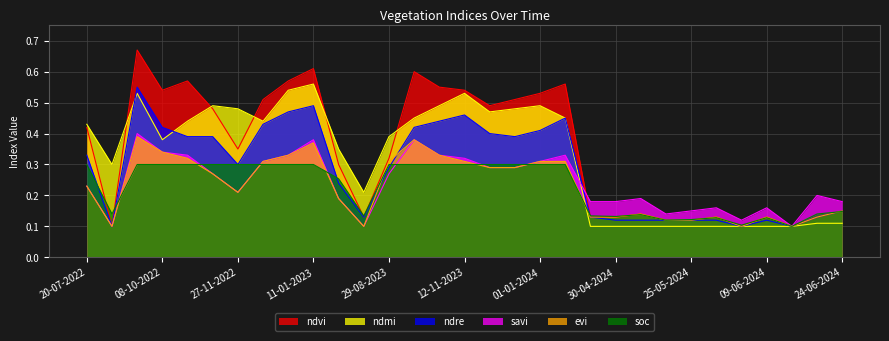

Reading left to right, extract all data points from this chart.

ndvi: 20-07-2022=0.4	03-09-2022=0.1	23-09-2022=0.7	08-10-2022=0.5	28-10-2022=0.6	12-11-2022=0.5	27-11-2022=0.3	12-12-2022=0.5	01-01-2023=0.6	11-01-2023=0.6	20-06-2023=0.3	10-07-2023=0.1	29-08-2023=0.3	13-10-2023=0.6	28-10-2023=0.6	12-11-2023=0.5	27-11-2023=0.5	12-12-2023=0.5	01-01-2024=0.5	11-01-2024=0.6	25-04-2024=0.1	30-04-2024=0.1	05-05-2024=0.1	20-05-2024=0.1	25-05-2024=0.1	30-05-2024=0.1	04-06-2024=0.1	09-06-2024=0.1	14-06-2024=0.1	19-06-2024=0.1	24-06-2024=0.1
ndre: 20-07-2022=0.3	03-09-2022=0.1	23-09-2022=0.6	08-10-2022=0.4	28-10-2022=0.4	12-11-2022=0.4	27-11-2022=0.3	12-12-2022=0.4	01-01-2023=0.5	11-01-2023=0.5	20-06-2023=0.2	10-07-2023=0.1	29-08-2023=0.3	13-10-2023=0.4	28-10-2023=0.4	12-11-2023=0.5	27-11-2023=0.4	12-12-2023=0.4	01-01-2024=0.4	11-01-2024=0.5	25-04-2024=0.1	30-04-2024=0.1	05-05-2024=0.1	20-05-2024=0.1	25-05-2024=0.1	30-05-2024=0.1	04-06-2024=0.1	09-06-2024=0.1	14-06-2024=0.1	19-06-2024=0.1	24-06-2024=0.1
savi: 20-07-2022=0.2	03-09-2022=0.1	23-09-2022=0.4	08-10-2022=0.3	28-10-2022=0.3	12-11-2022=0.3	27-11-2022=0.2	12-12-2022=0.3	01-01-2023=0.3	11-01-2023=0.4	20-06-2023=0.2	10-07-2023=0.1	29-08-2023=0.3	13-10-2023=0.4	28-10-2023=0.3	12-11-2023=0.3	27-11-2023=0.3	12-12-2023=0.3	01-01-2024=0.3	11-01-2024=0.3	25-04-2024=0.2	30-04-2024=0.2	05-05-2024=0.2	20-05-2024=0.1	25-05-2024=0.1	30-05-2024=0.2	04-06-2024=0.1	09-06-2024=0.2	14-06-2024=0.1	19-06-2024=0.2	24-06-2024=0.2
evi: 20-07-2022=0.2	03-09-2022=0.1	23-09-2022=0.4	08-10-2022=0.3	28-10-2022=0.3	12-11-2022=0.3	27-11-2022=0.2	12-12-2022=0.3	01-01-2023=0.3	11-01-2023=0.4	20-06-2023=0.2	10-07-2023=0.1	29-08-2023=0.3	13-10-2023=0.4	28-10-2023=0.3	12-11-2023=0.3	27-11-2023=0.3	12-12-2023=0.3	01-01-2024=0.3	11-01-2024=0.3	25-04-2024=0.1	30-04-2024=0.1	05-05-2024=0.1	20-05-2024=0.1	25-05-2024=0.1	30-05-2024=0.1	04-06-2024=0.1	09-06-2024=0.1	14-06-2024=0.1	19-06-2024=0.1	24-06-2024=0.1
ndmi: 20-07-2022=0.4	03-09-2022=0.3	23-09-2022=0.5	08-10-2022=0.4	28-10-2022=0.4	12-11-2022=0.5	27-11-2022=0.5	12-12-2022=0.4	01-01-2023=0.5	11-01-2023=0.6	20-06-2023=0.3	10-07-2023=0.2	29-08-2023=0.4	13-10-2023=0.5	28-10-2023=0.5	12-11-2023=0.5	27-11-2023=0.5	12-12-2023=0.5	01-01-2024=0.5	11-01-2024=0.5	25-04-2024=0.1	30-04-2024=0.1	05-05-2024=0.1	20-05-2024=0.1	25-05-2024=0.1	30-05-2024=0.1	04-06-2024=0.1	09-06-2024=0.1	14-06-2024=0.1	19-06-2024=0.1	24-06-2024=0.1
soc: 20-07-2022=0.3	03-09-2022=0.1	23-09-2022=0.3	08-10-2022=0.3	28-10-2022=0.3	12-11-2022=0.3	27-11-2022=0.3	12-12-2022=0.3	01-01-2023=0.3	11-01-2023=0.3	20-06-2023=0.3	10-07-2023=0.1	29-08-2023=0.3	13-10-2023=0.3	28-10-2023=0.3	12-11-2023=0.3	27-11-2023=0.3	12-12-2023=0.3	01-01-2024=0.3	11-01-2024=0.3	25-04-2024=0.1	30-04-2024=0.1	05-05-2024=0.1	20-05-2024=0.1	25-05-2024=0.1	30-05-2024=0.1	04-06-2024=0.1	09-06-2024=0.1	14-06-2024=0.1	19-06-2024=0.1	24-06-2024=0.1